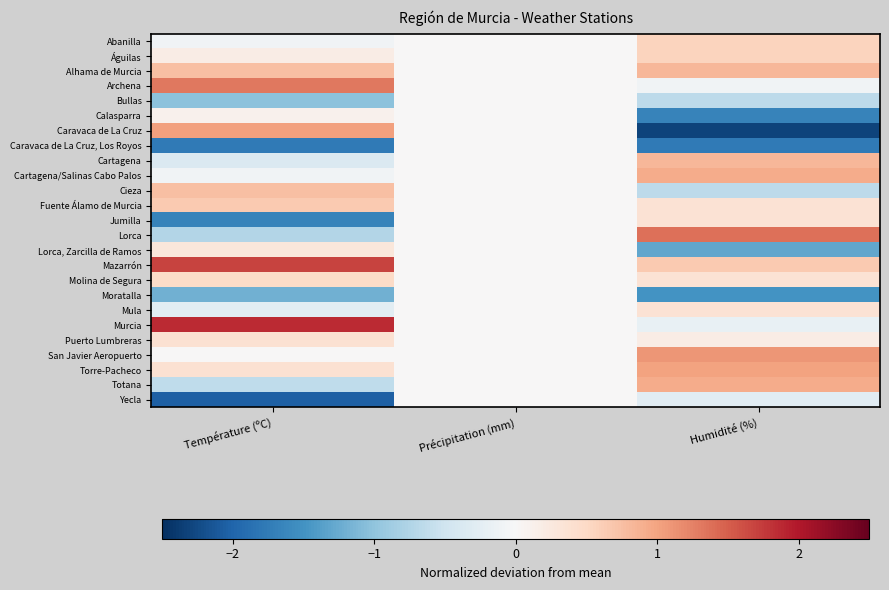

What is the difference between the highest and lowest values at Température (ºC)?

3.9